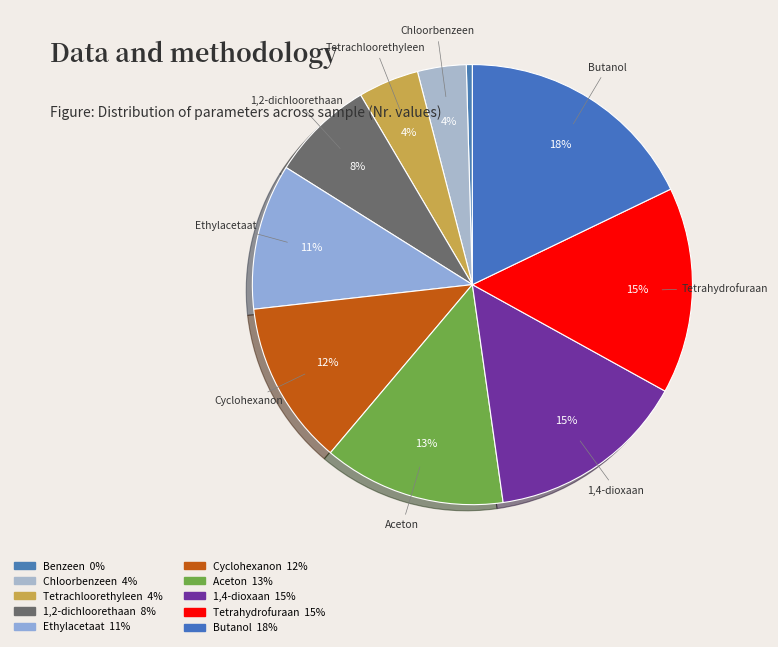

The 1,2-dichloorethaan slice represents 1% of the pie. True or false?

False